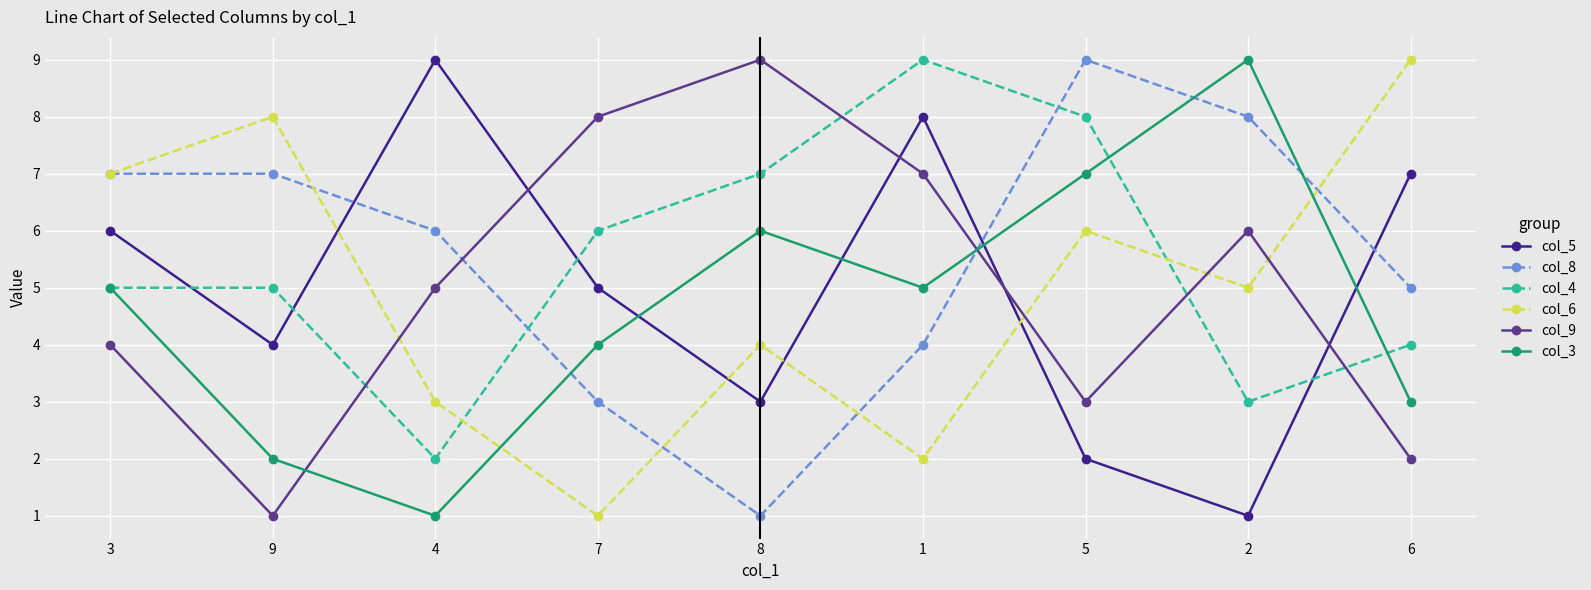

What is the greatest value displayed?

9